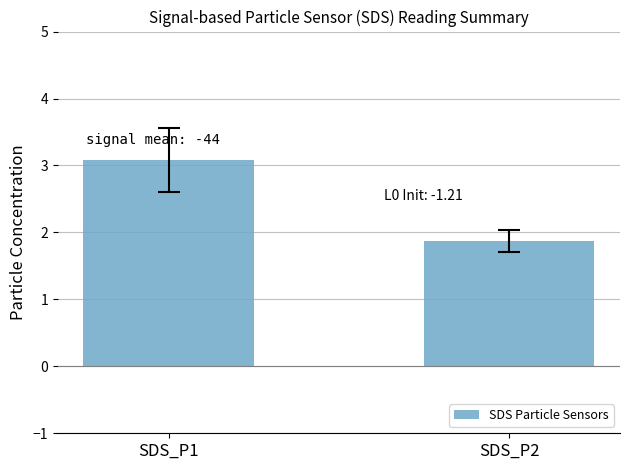

At which label does the data first exceed 3?

SDS_P1